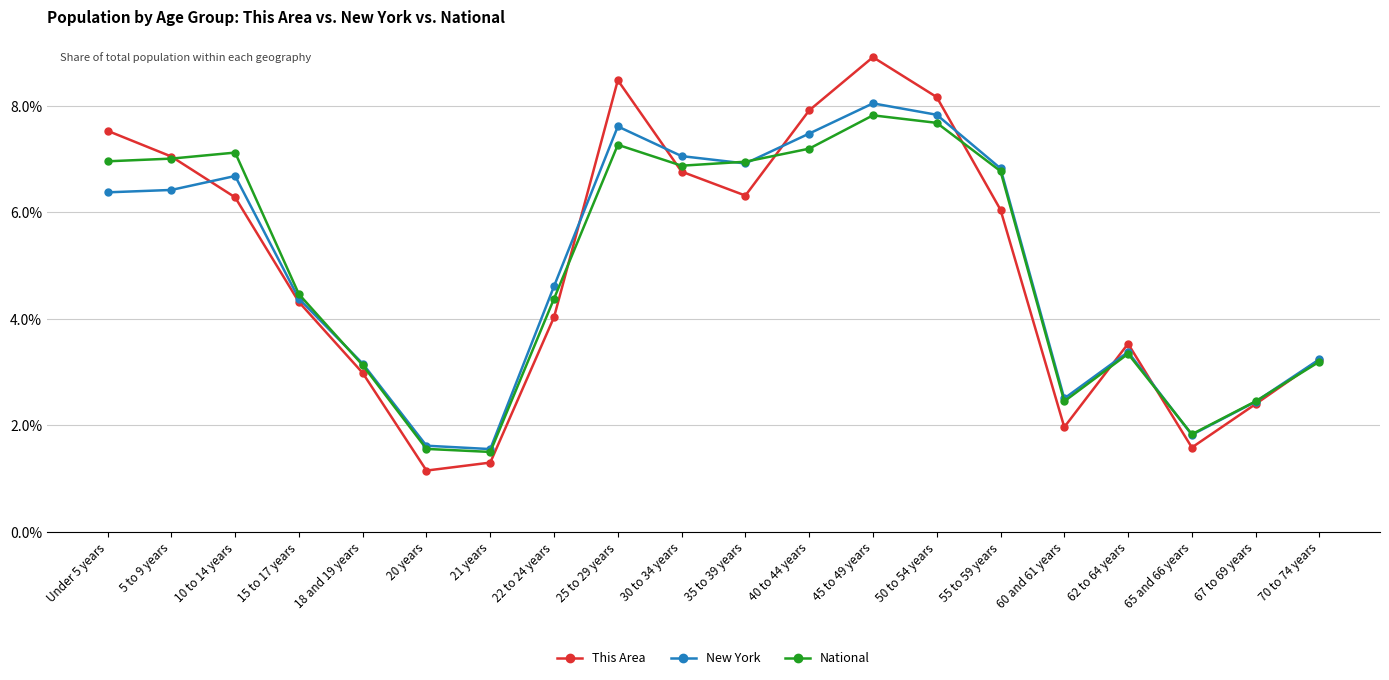

What position from the right is 30 to 34 years?

11